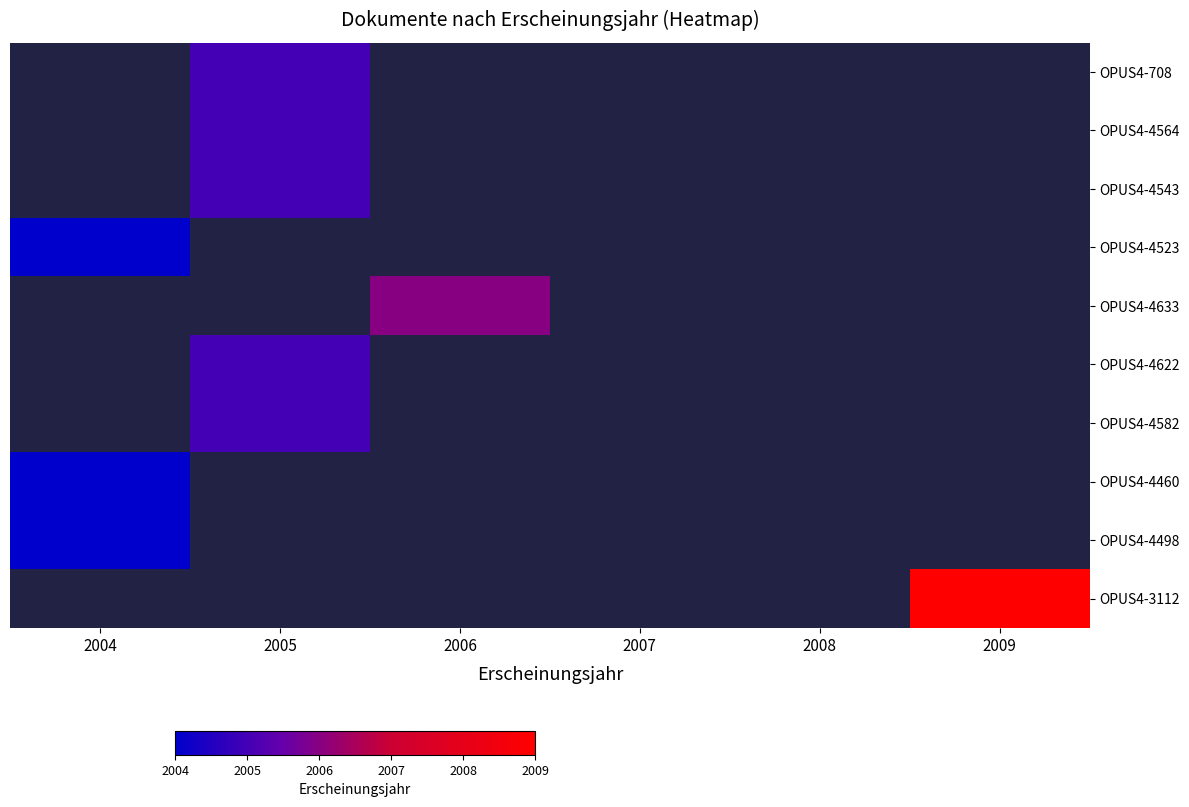

Which has a higher value, 2007 or 2006?

2006